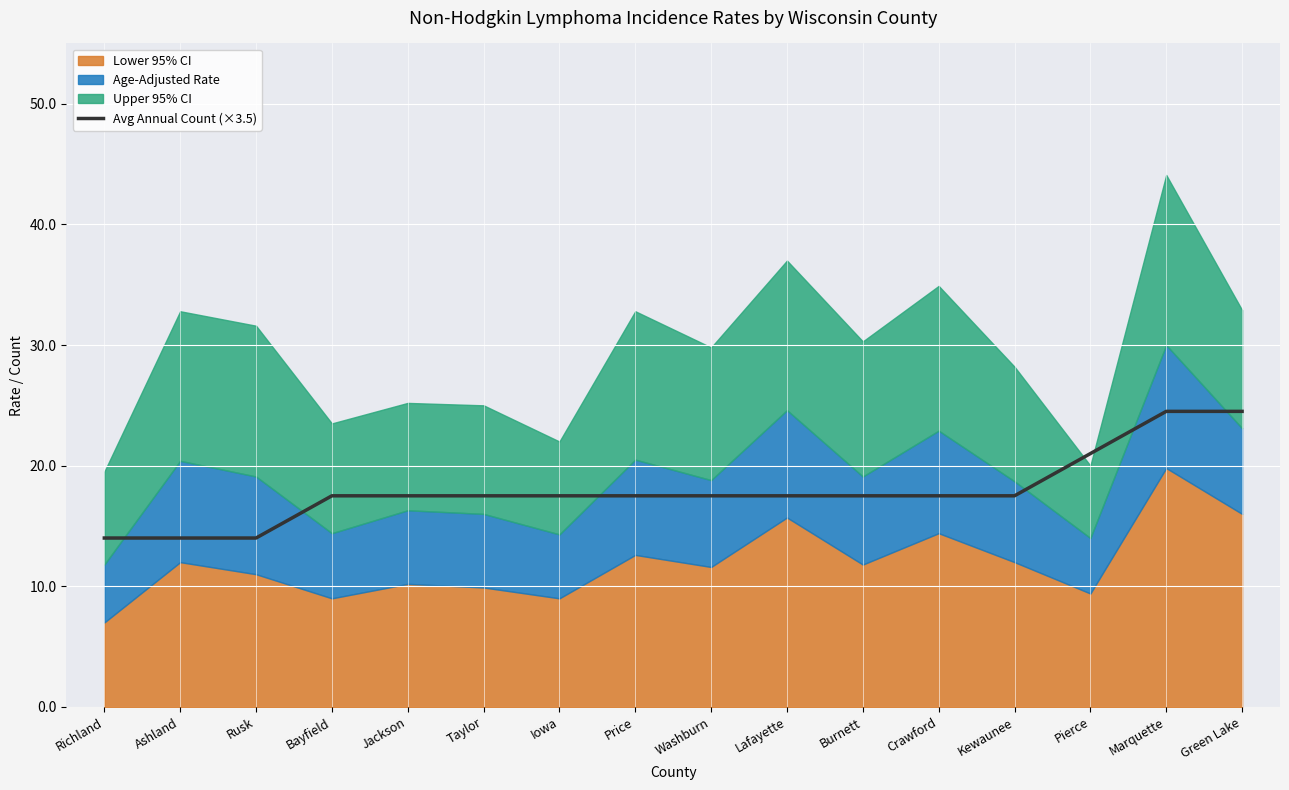

True or false: the data shows 17.5 at Price.

True